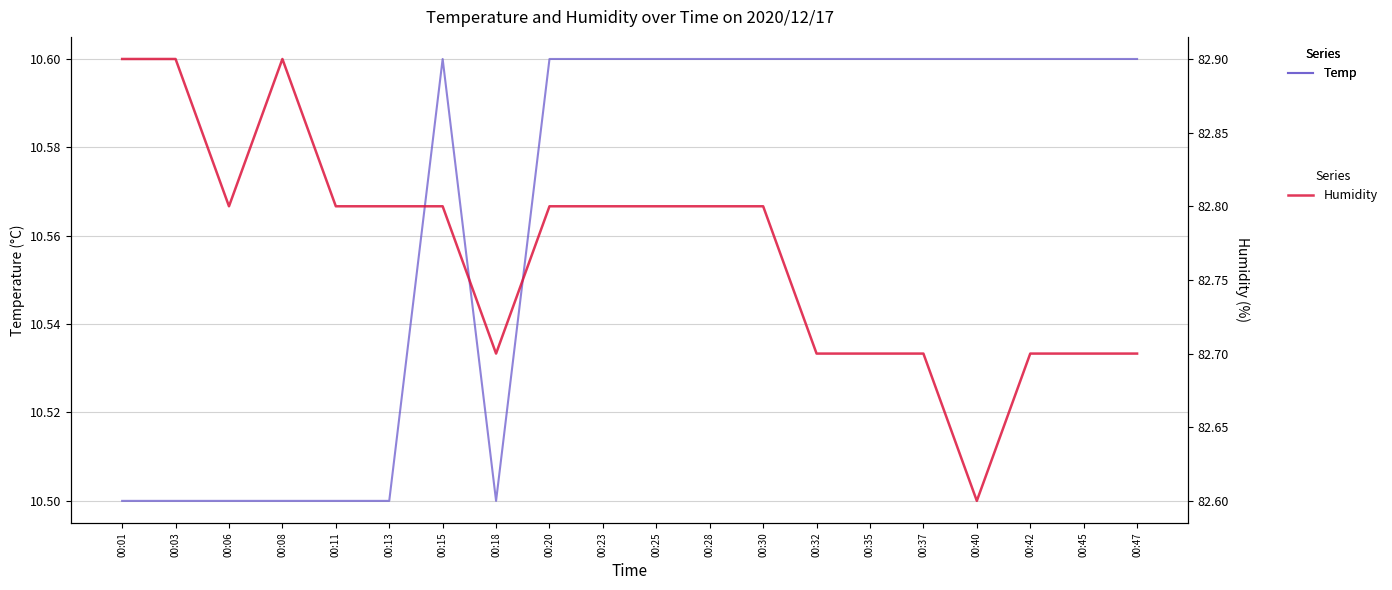

Reading right to left, what are all the values shown in this chart?

Temp: 10.6	10.6	10.6	10.6	10.6	10.6	10.6	10.6	10.6	10.6	10.6	10.6	10.5	10.6	10.5	10.5	10.5	10.5	10.5	10.5
Humidity: 82.7	82.7	82.7	82.6	82.7	82.7	82.7	82.8	82.8	82.8	82.8	82.8	82.7	82.8	82.8	82.8	82.9	82.8	82.9	82.9